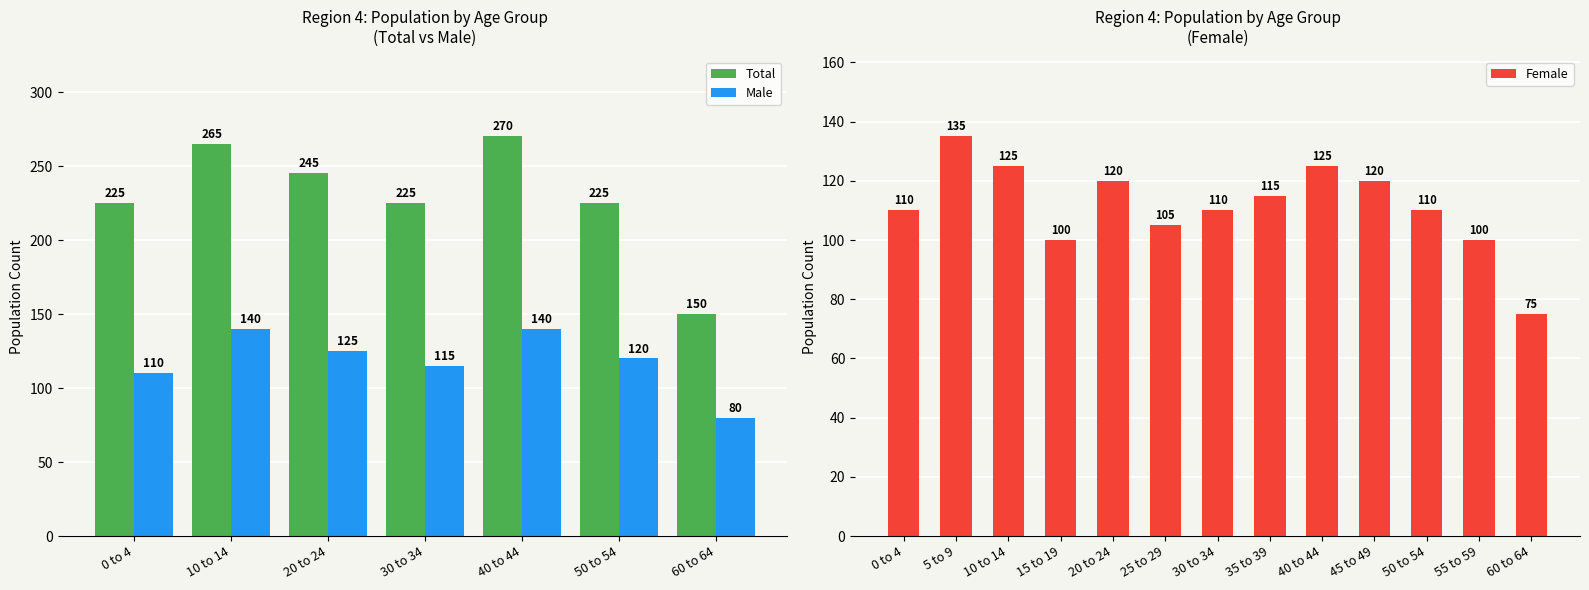

What are all the series names shown in the legend?

Total, Male, Female